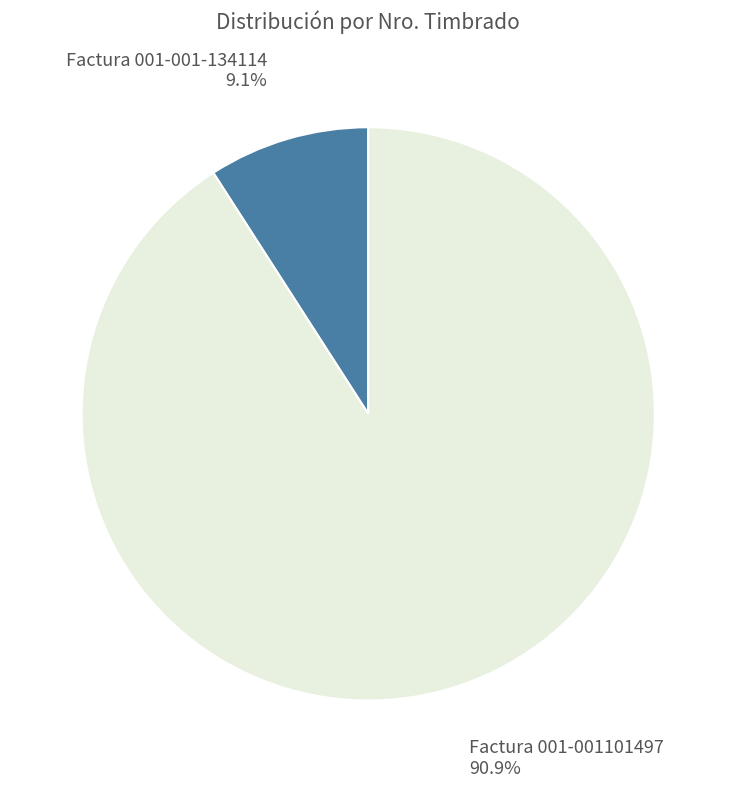

What is the smallest slice in the pie chart?

Factura 001-001-134114 9.1%